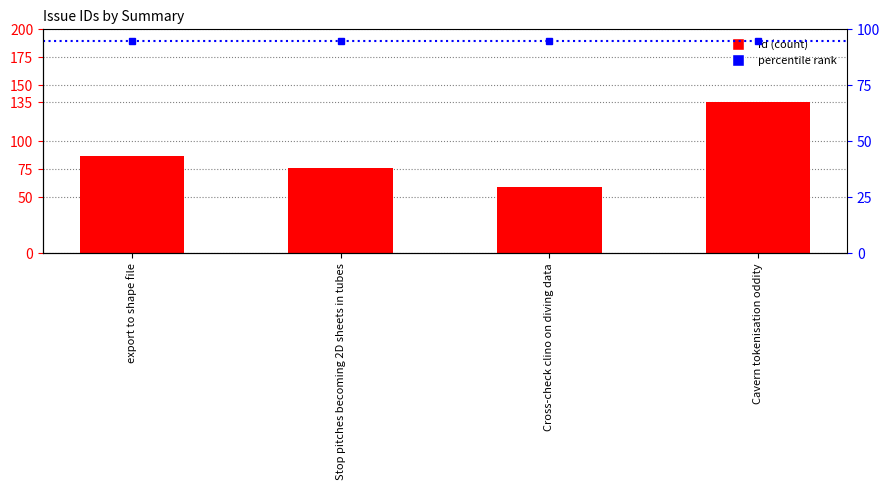

Rank the categories by value from lowest to highest.

Cross-check clino on diving data, Stop pitches becoming 2D sheets in tubes, export to shape file, Cavern tokenisation oddity